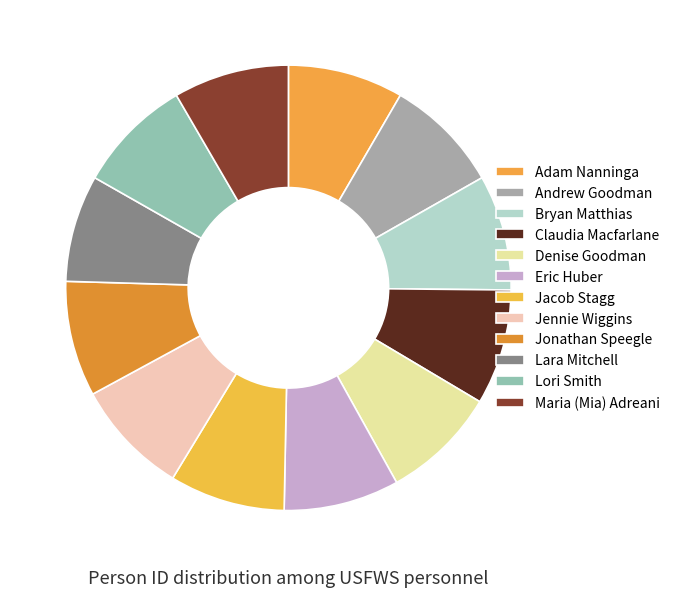

True or false: Bryan Matthias accounts for 2% of the total.

False